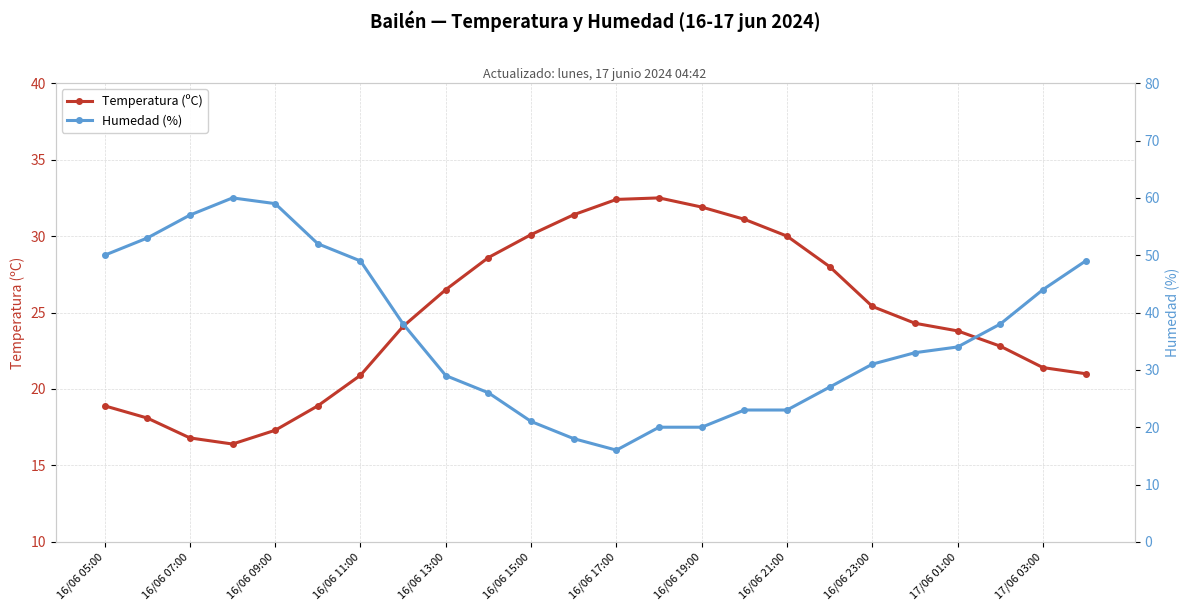

List the series in order of their overall mean, lowest first.

Temperatura (ºC), Humedad (%)